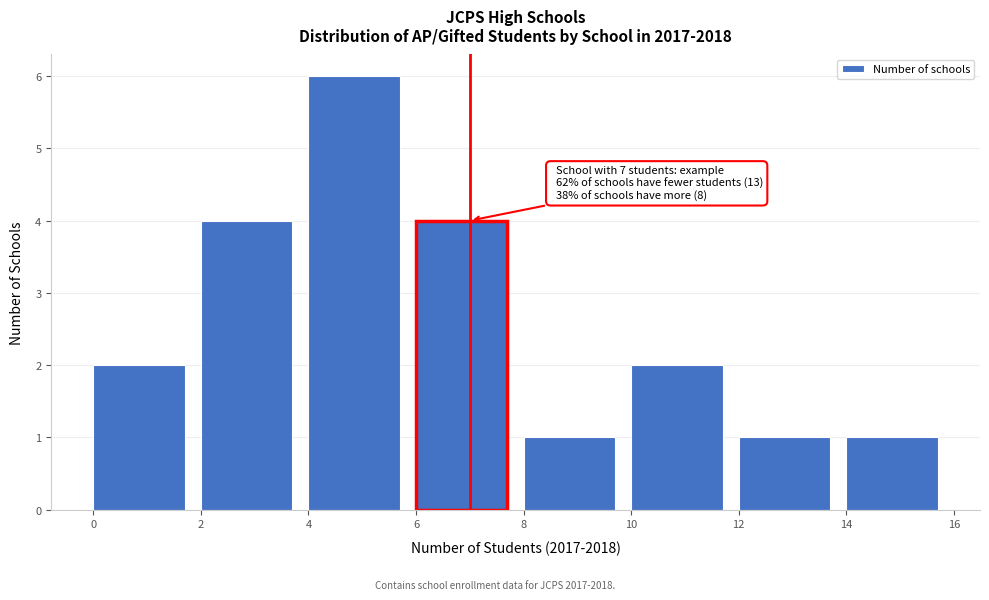

Which range on the x-axis has the tallest bar?

4 to 6